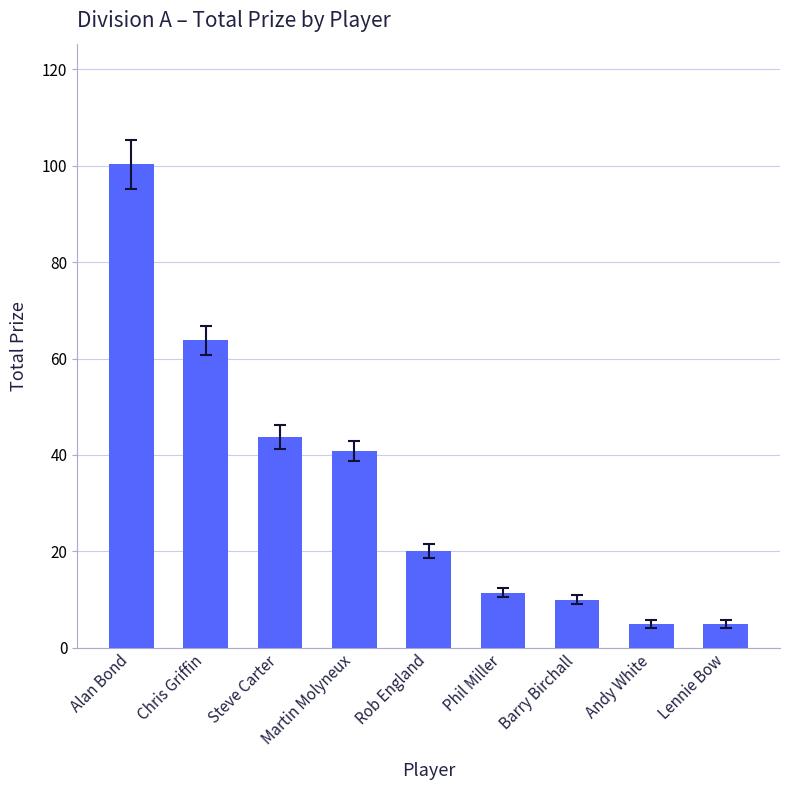

Where is the data nearest to the value 52?

Steve Carter